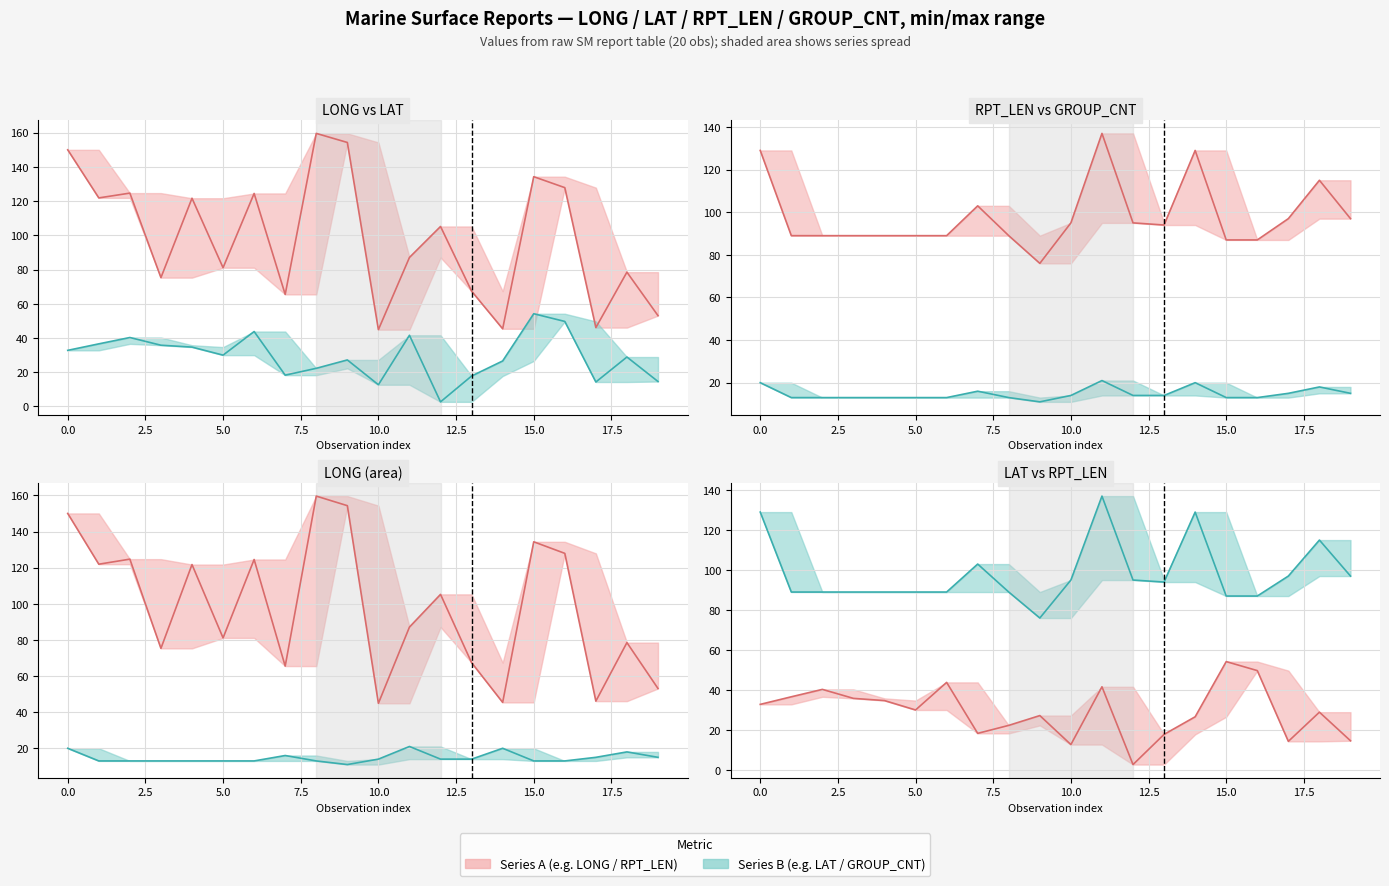

Between 14 and 5.0, which is larger?

5.0